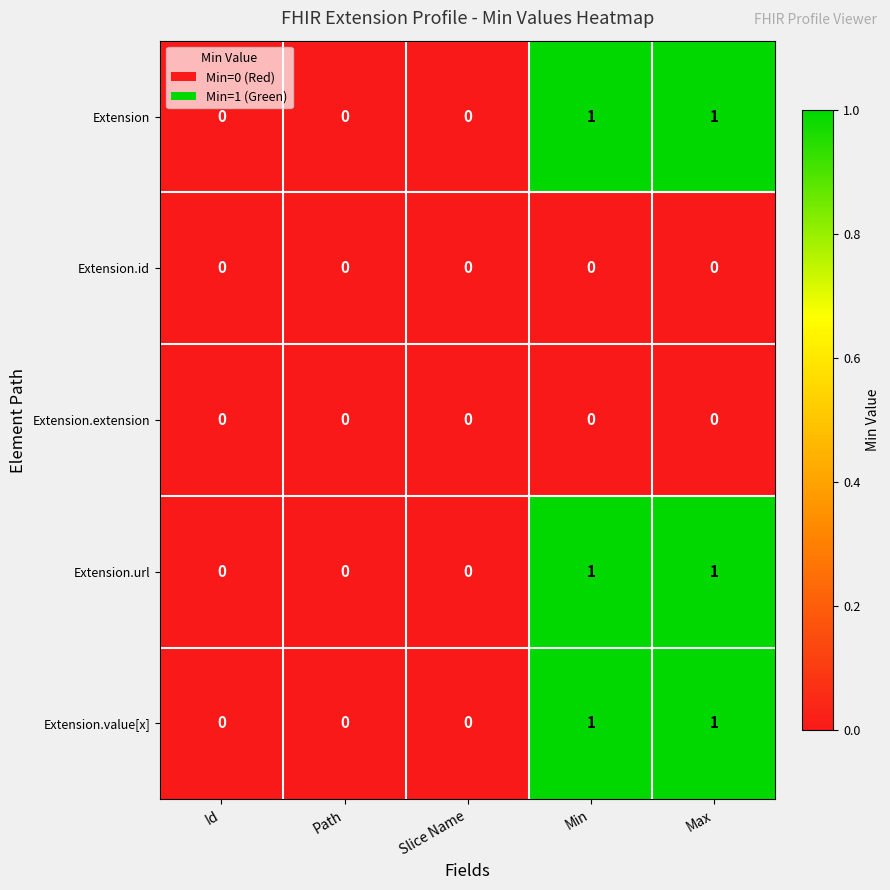

The Extension.url series shows 0 at Slice Name. True or false?

True